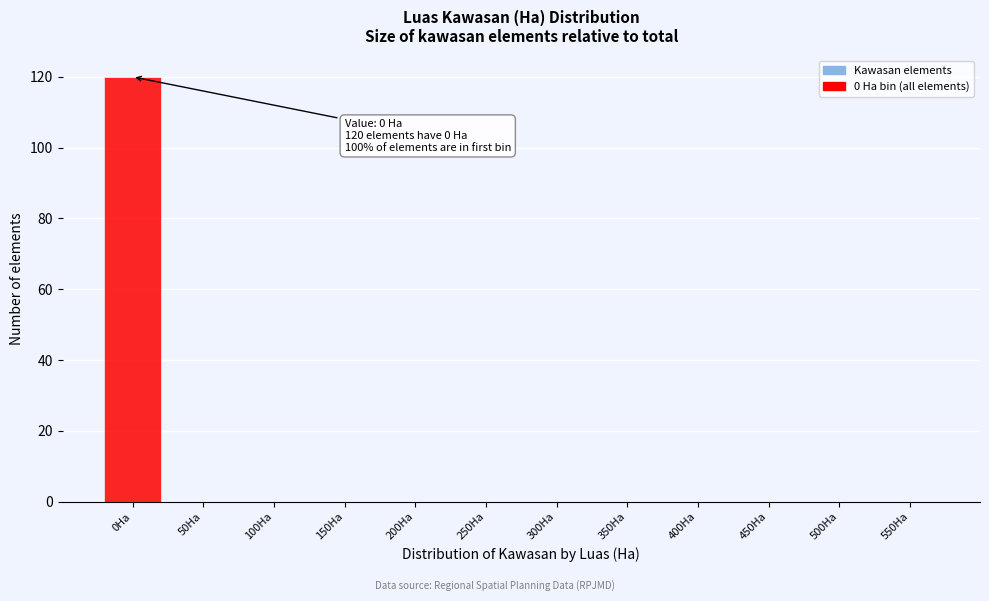

Reading right to left, what are all the values shown in this chart?

550Ha=0	500Ha=0	450Ha=0	400Ha=0	350Ha=0	300Ha=0	250Ha=0	200Ha=0	150Ha=0	100Ha=0	50Ha=0	0Ha=120